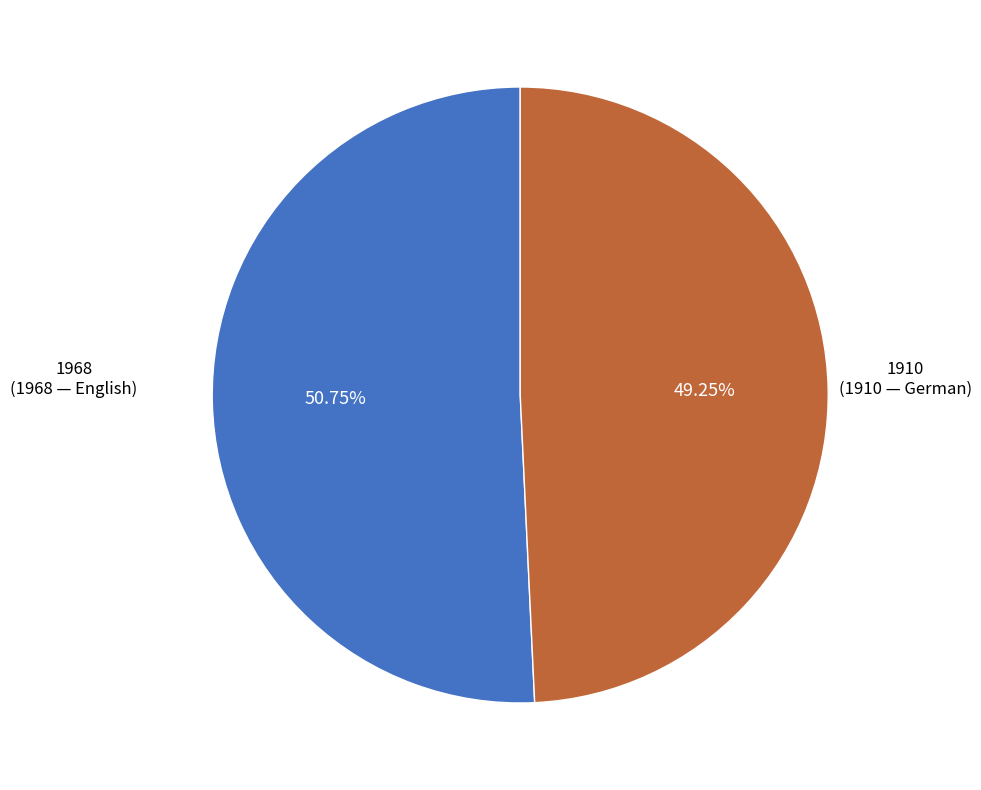

Does any single category account for the majority?

Yes